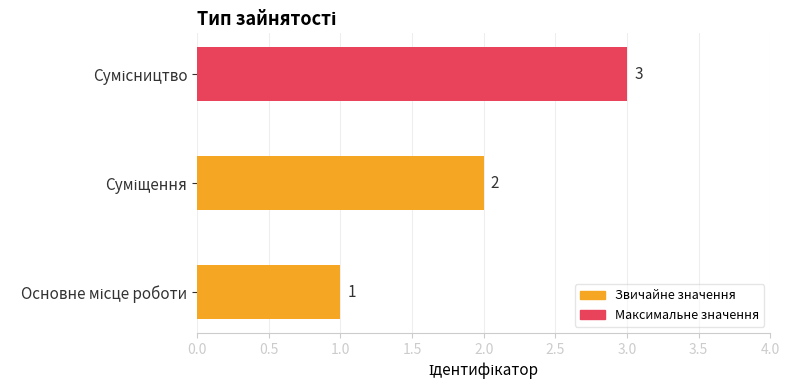

What is the greatest value displayed?

3